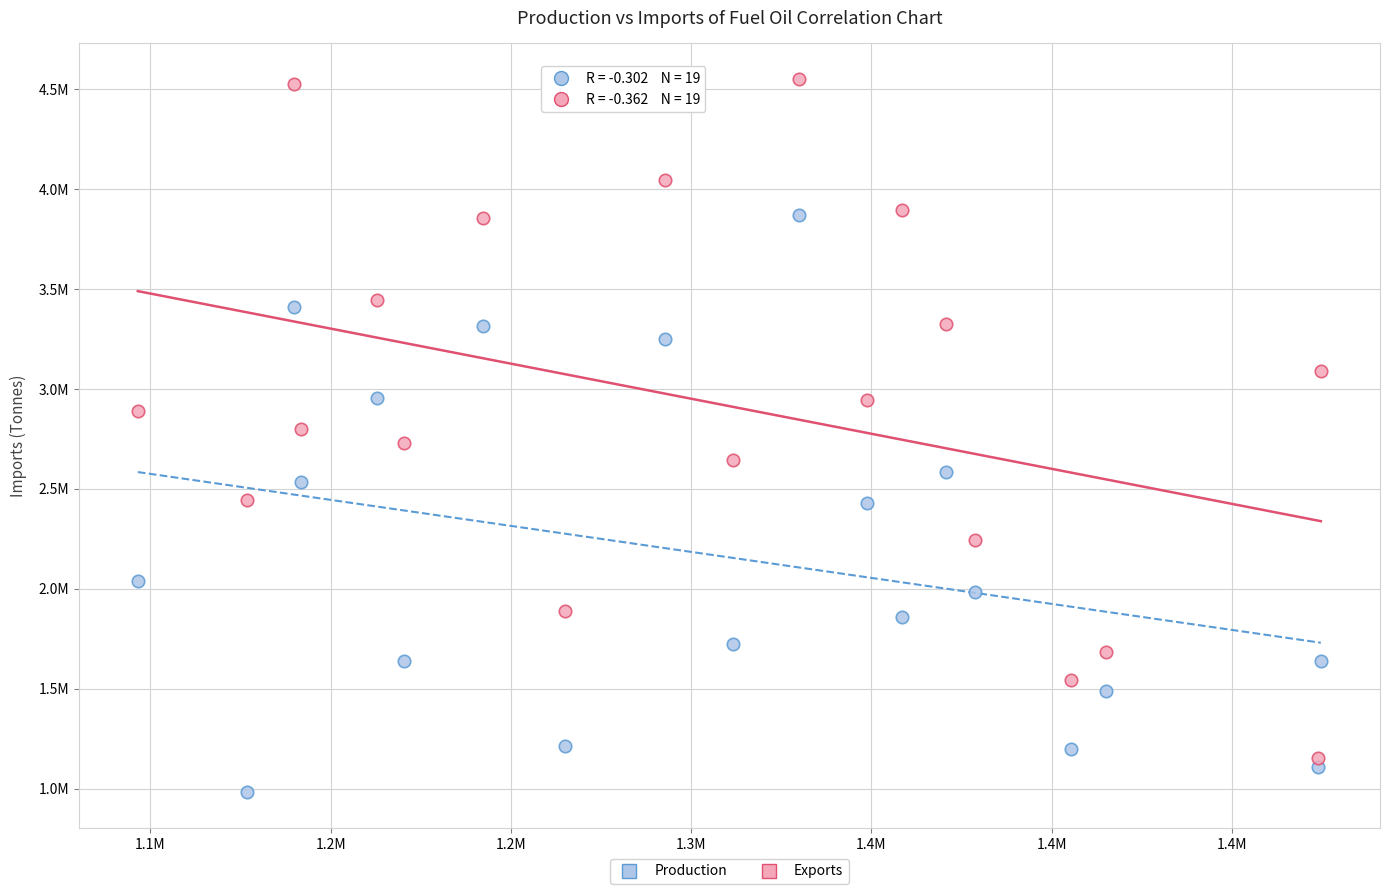

Which series has the largest Y range (max minus min)?

Exports